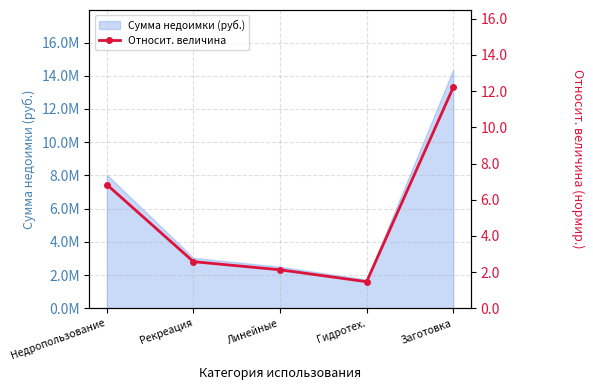

How many points are lower than both their immediate neighbors (excluding endpoints)?

1